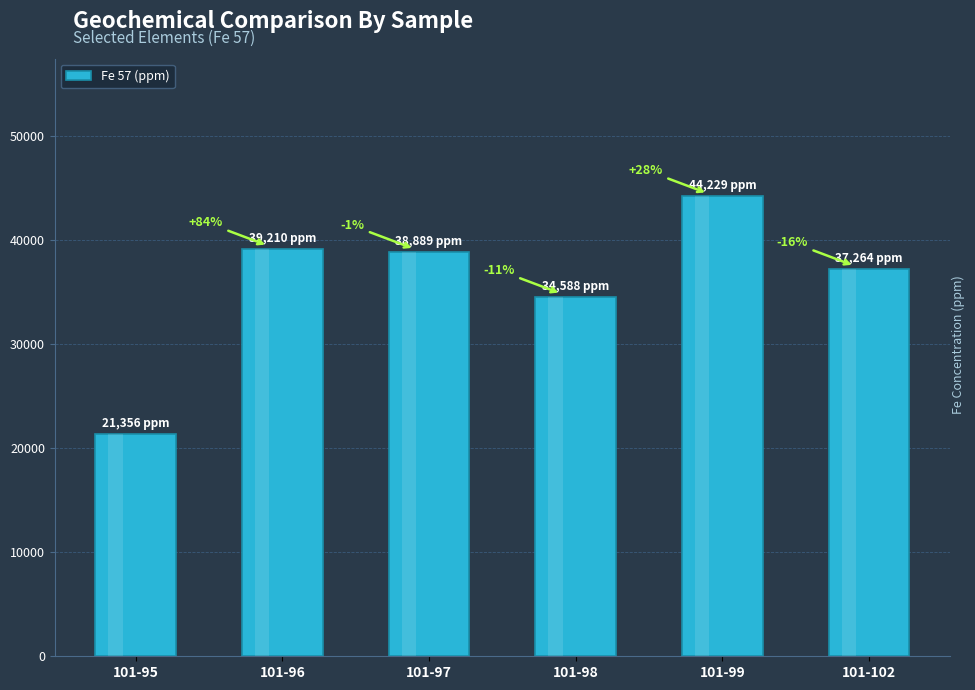

The value at 101-102 is 37264. True or false?

True